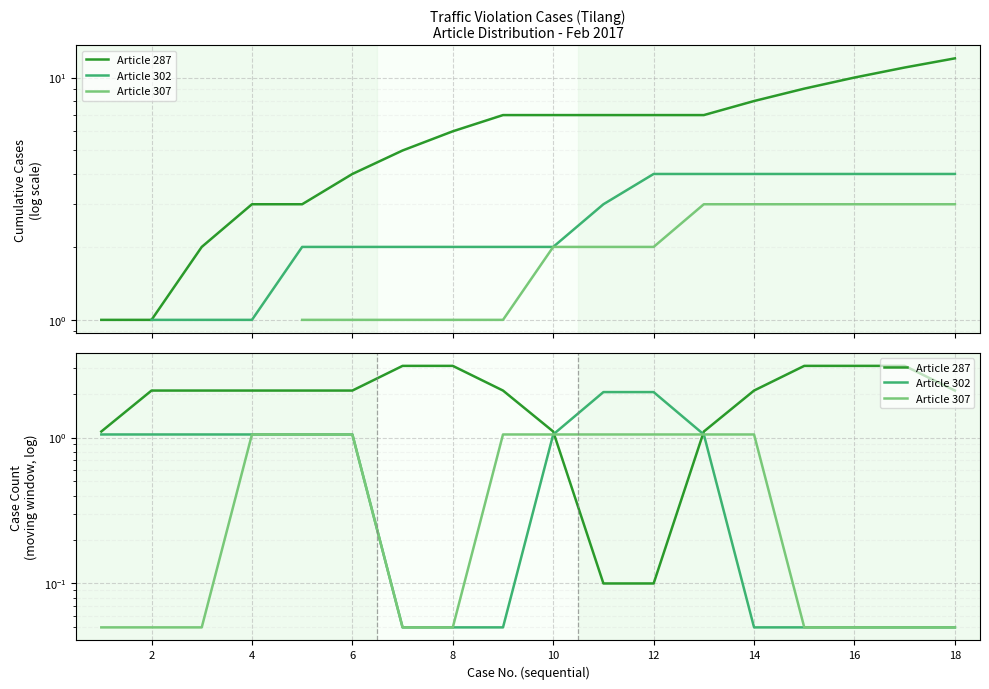

What is the average value of the Article 302 series?

0.7